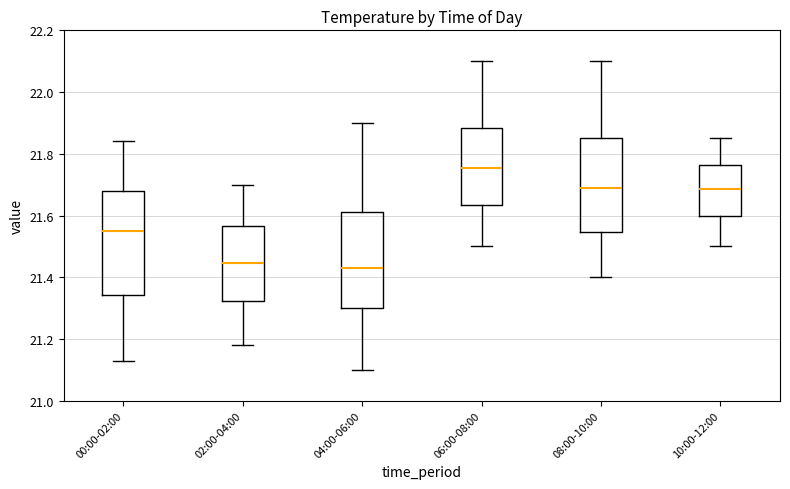

Where does the lower whisker of the box for 02:00-04:00 end on the y-axis? The values are not printed on the chart, so give them approximately, as read against the axis.

21.18